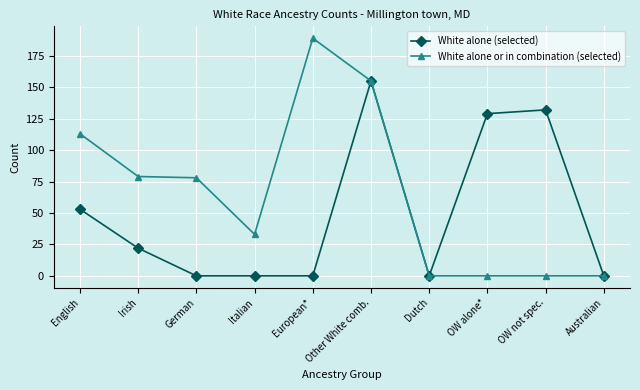

What value does the White alone or in combination (selected) series have at German?

78